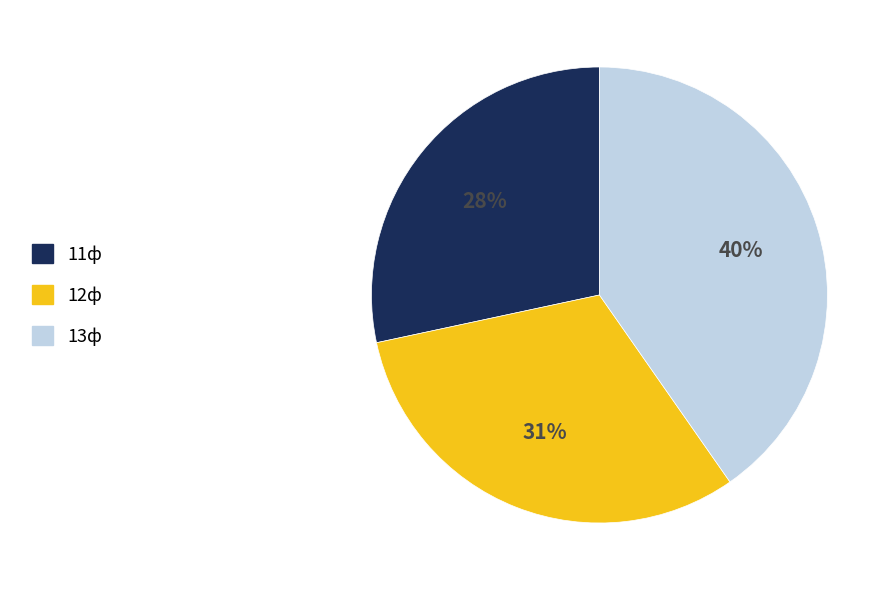

Which category has the smallest portion of the pie?

11ф